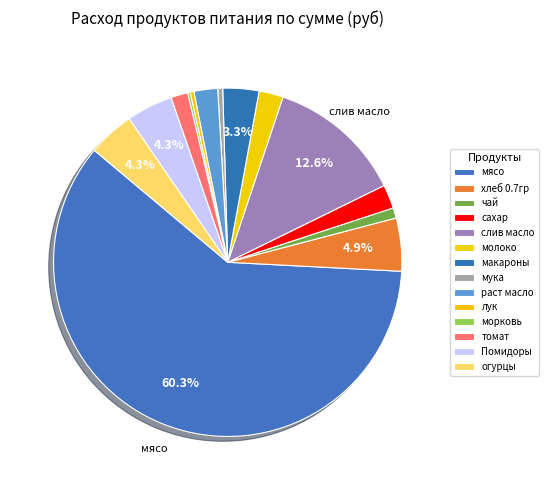

What is the largest slice in the pie chart?

мясо